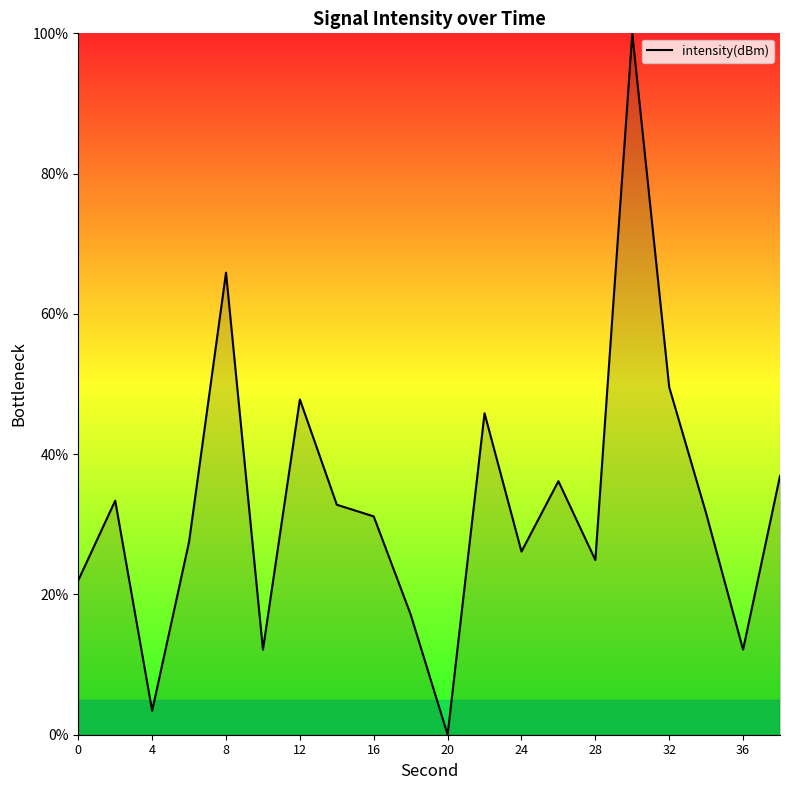

What is the difference between the maximum and minimum values?

100.0